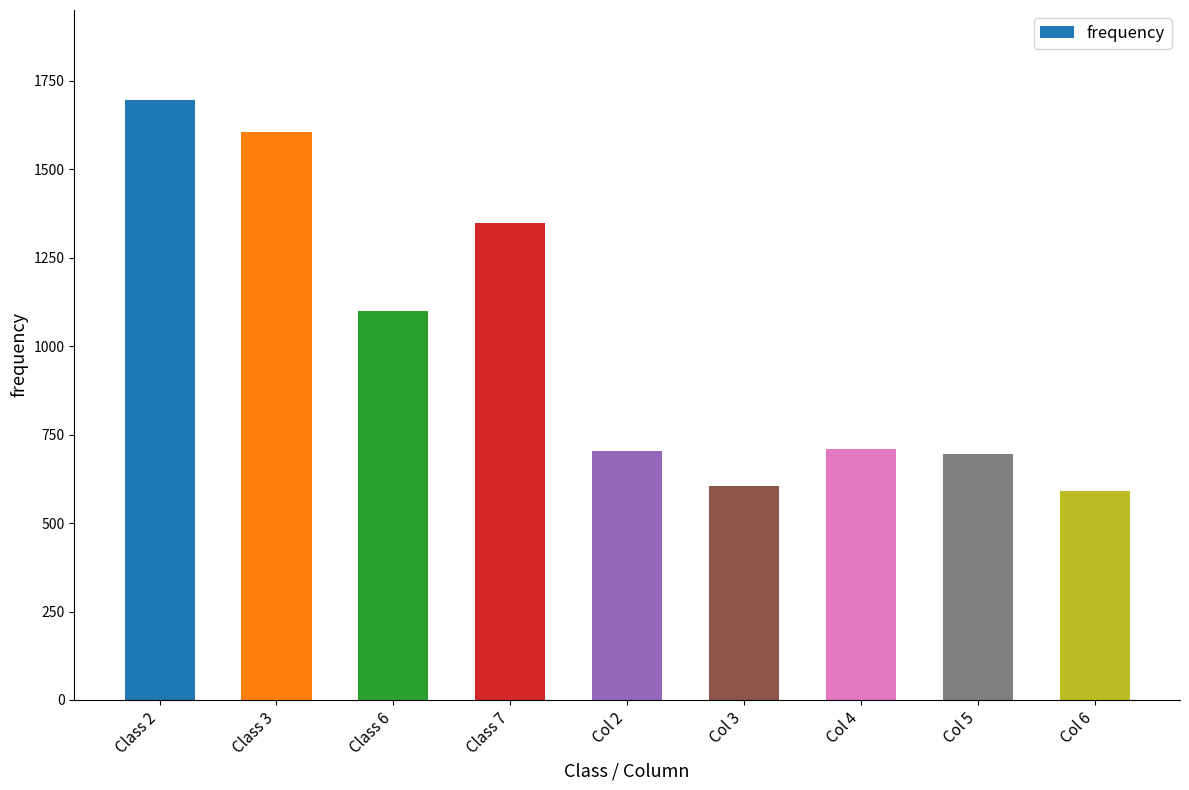

What position from the left is Class 2?

1